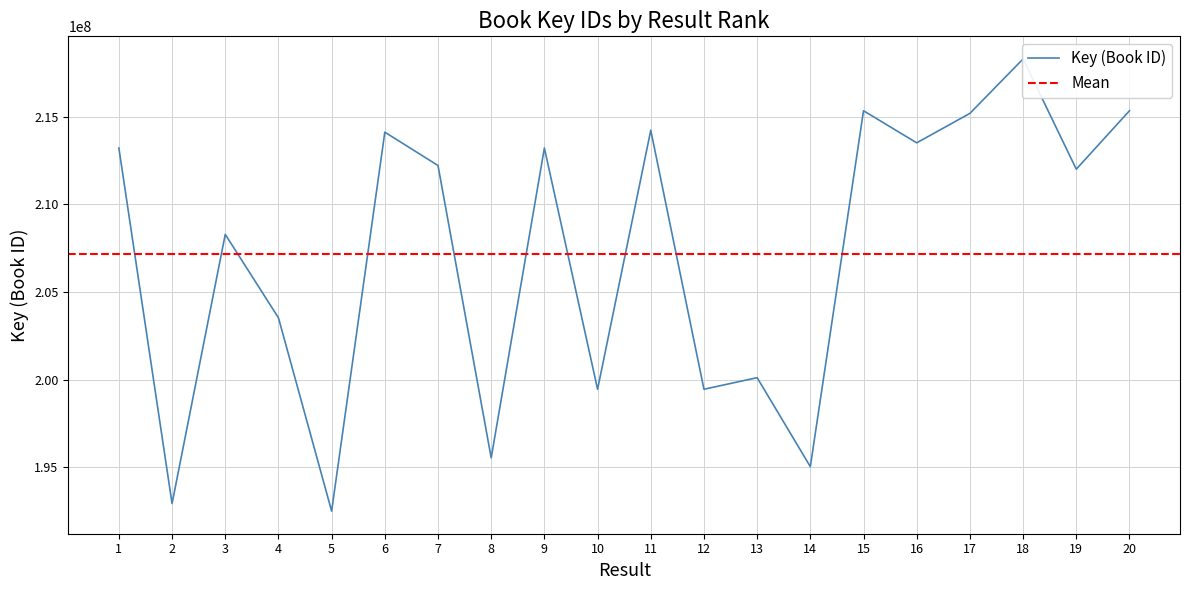

What is the change in value from 5 to 6?

+21610214